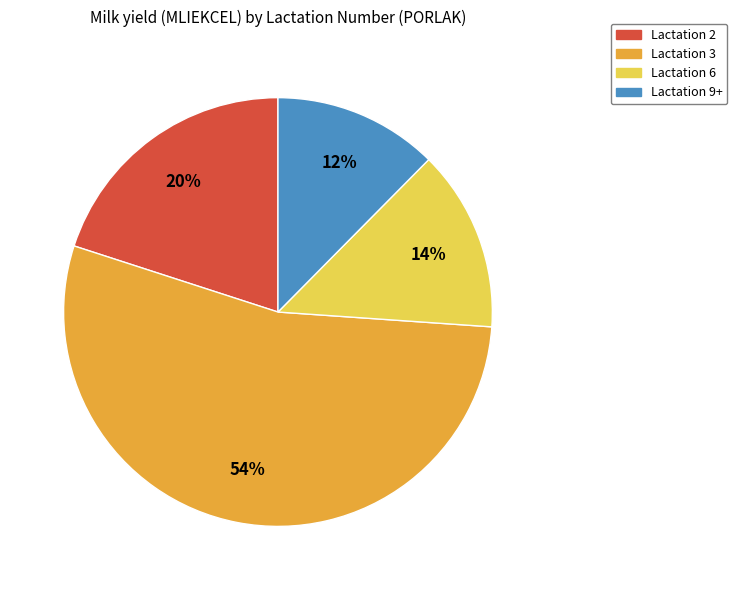

To the nearest percent, what percentage of the pie is Lactation 3?

54%